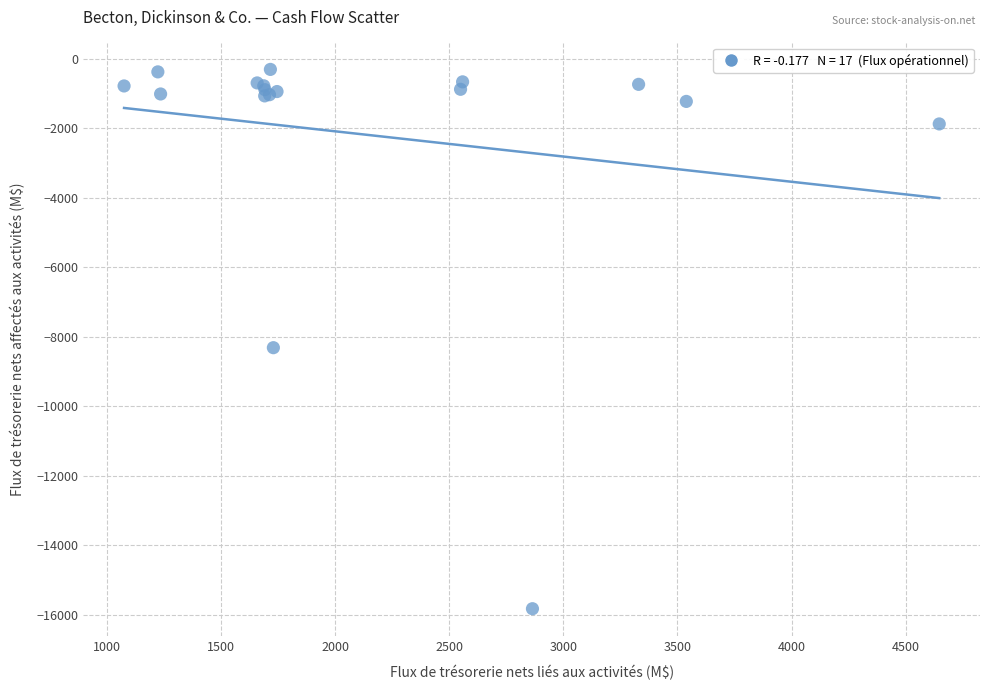

What Y value in the scatter plot is closest to -8070?

-8318